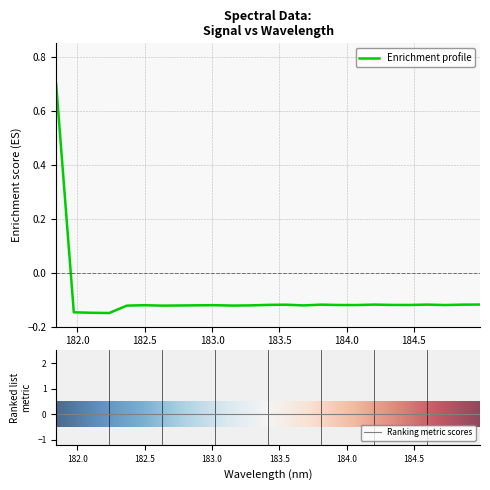

How many lines are shown in the chart?

1